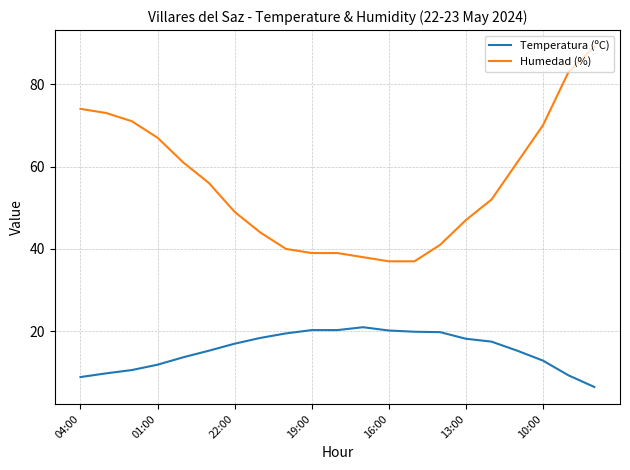

List the series in order of their overall mean, highest first.

Humedad (%), Temperatura (ºC)